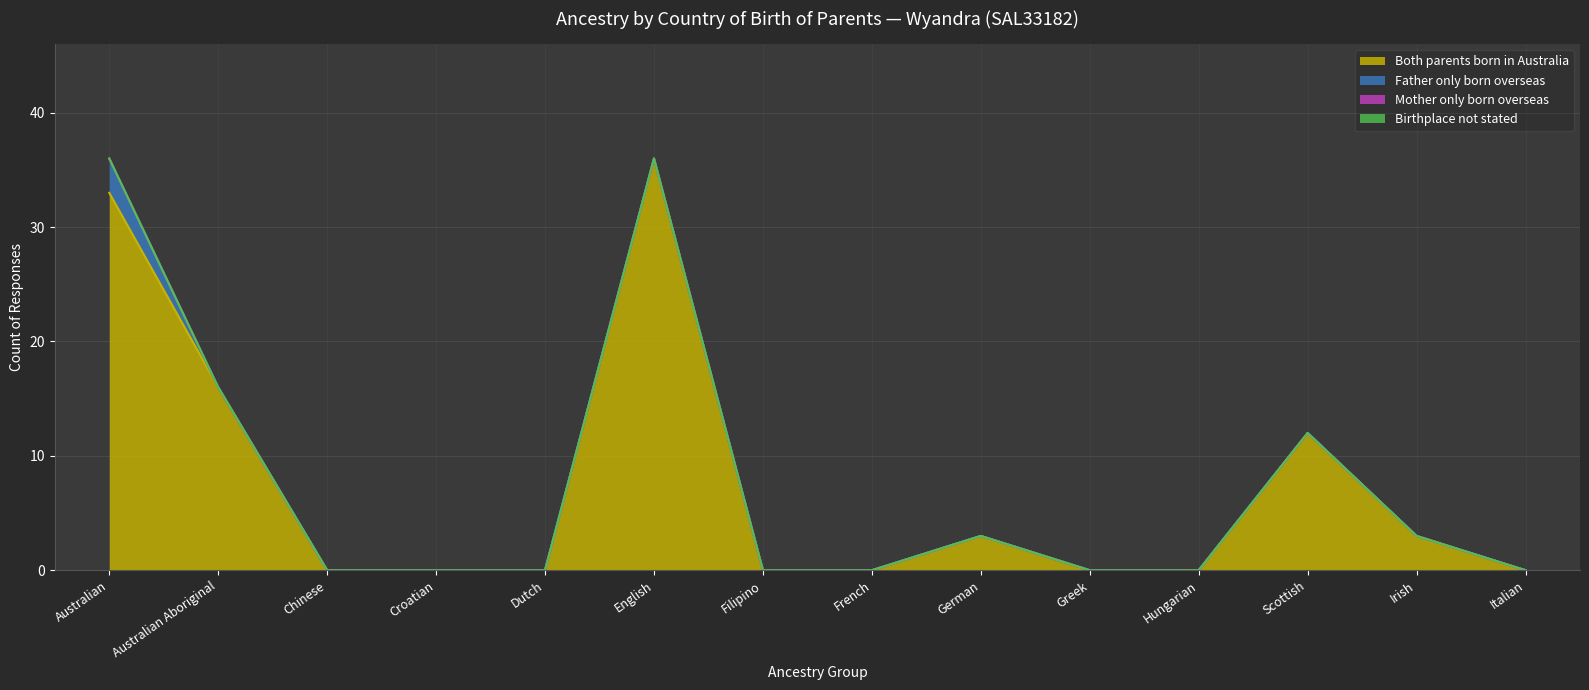

True or false: Both parents born in Australia and Father only born overseas cross at least once.

False